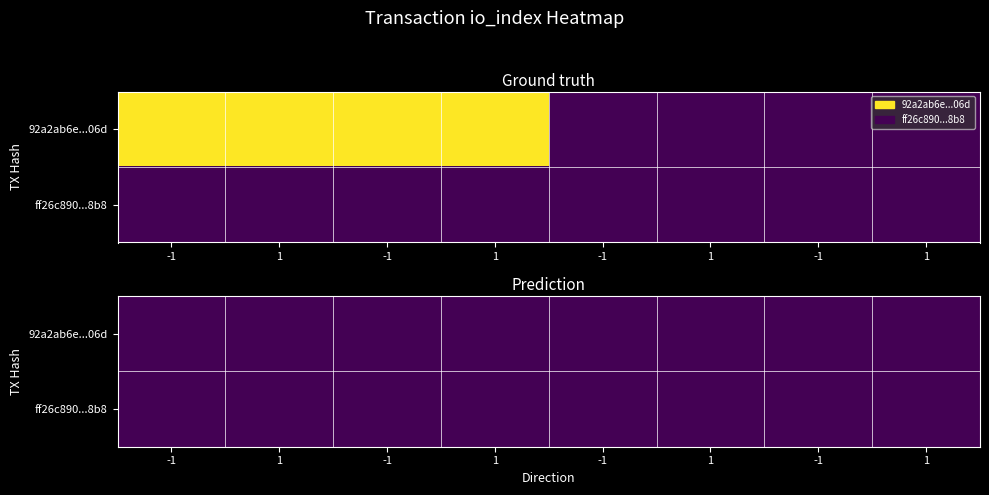

Is it true that ff26c8905518010b9c5193abd9c5a27f1e33b8b equals 0 at 1?

True